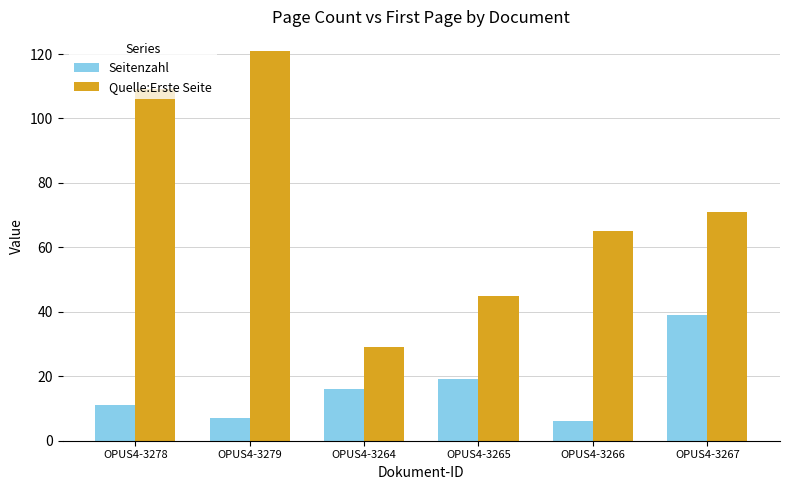

What is the difference between the highest and lowest values at OPUS4-3266?

59